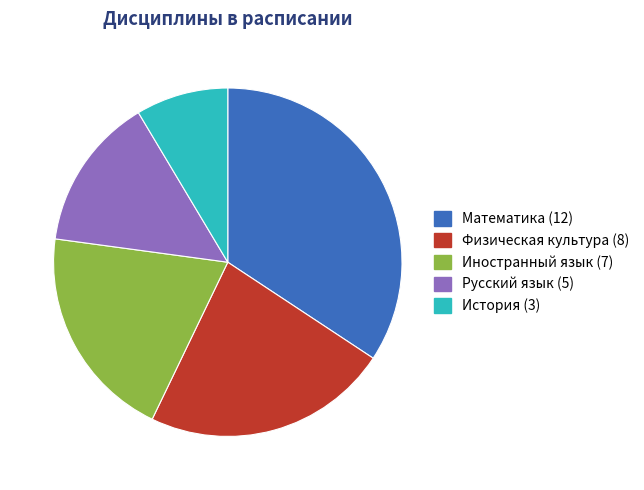

True or false: История (3) accounts for 16% of the total.

False